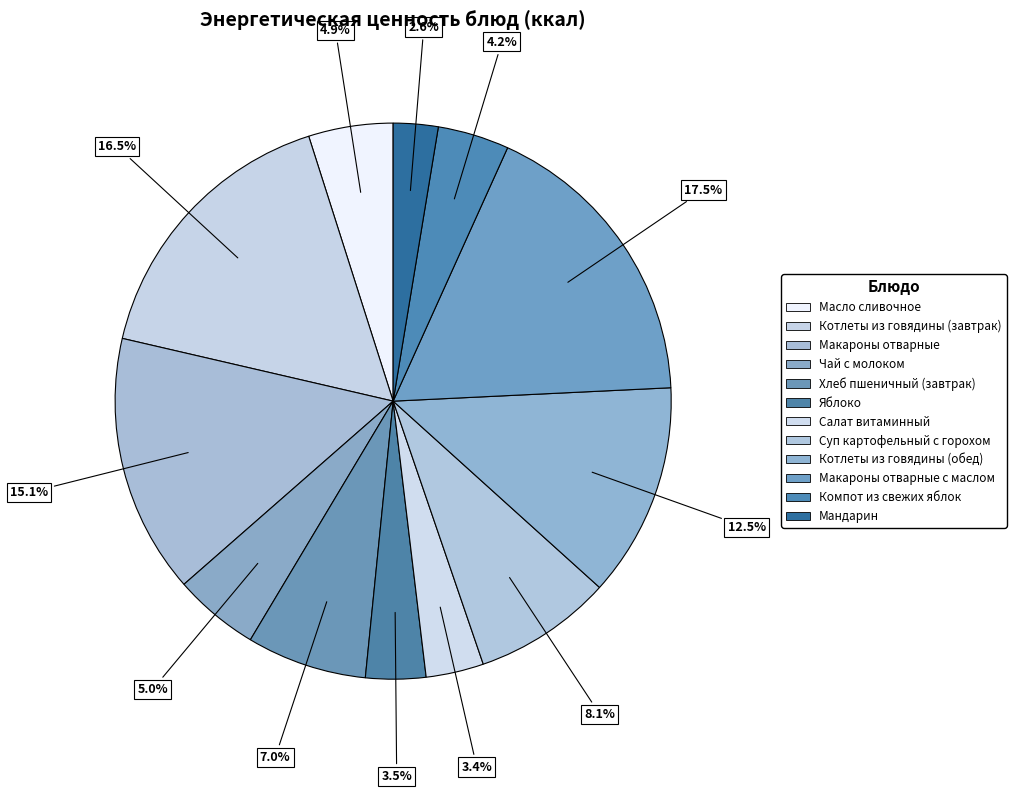

How many segments does this pie chart have?

12